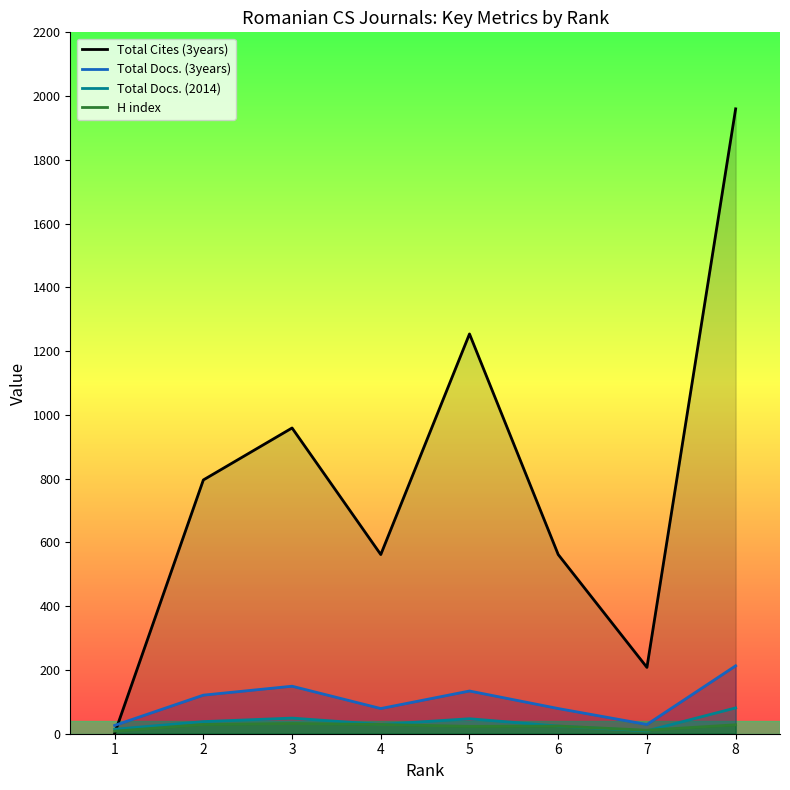

How many data points in Total Cites (3years) are less than 796?

4